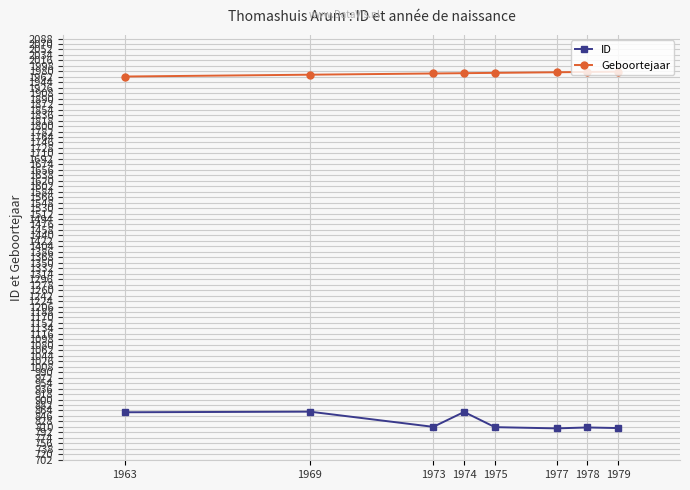

The ID series shows 809 at 1975. True or false?

True